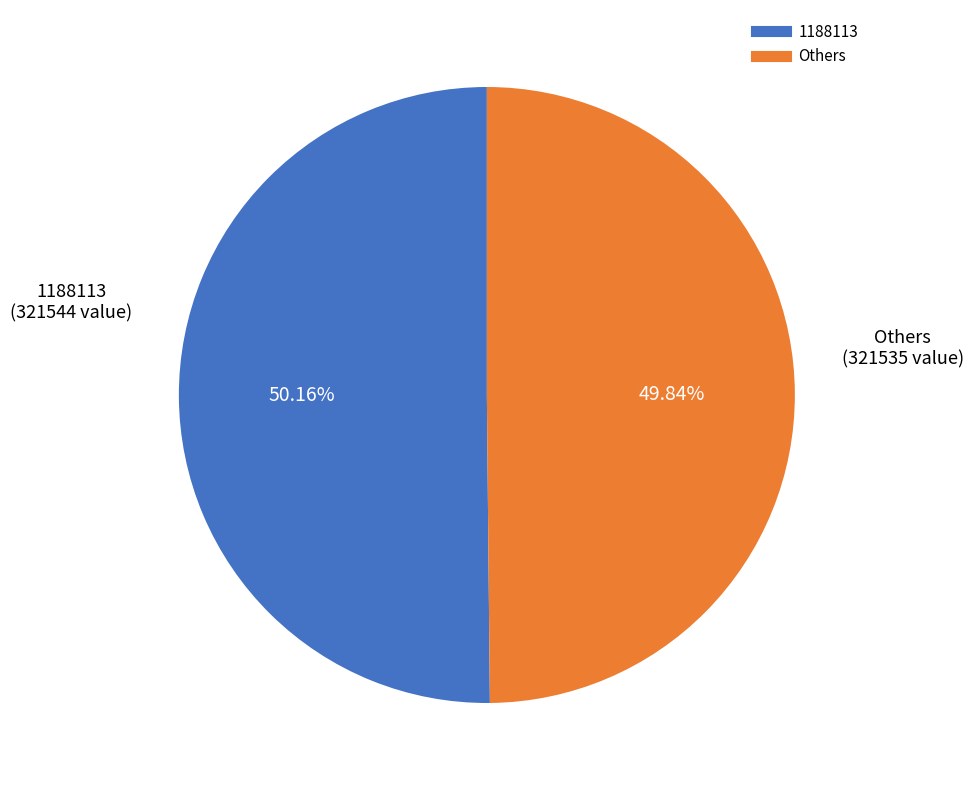

Is there any slice that represents more than half of the pie?

Yes